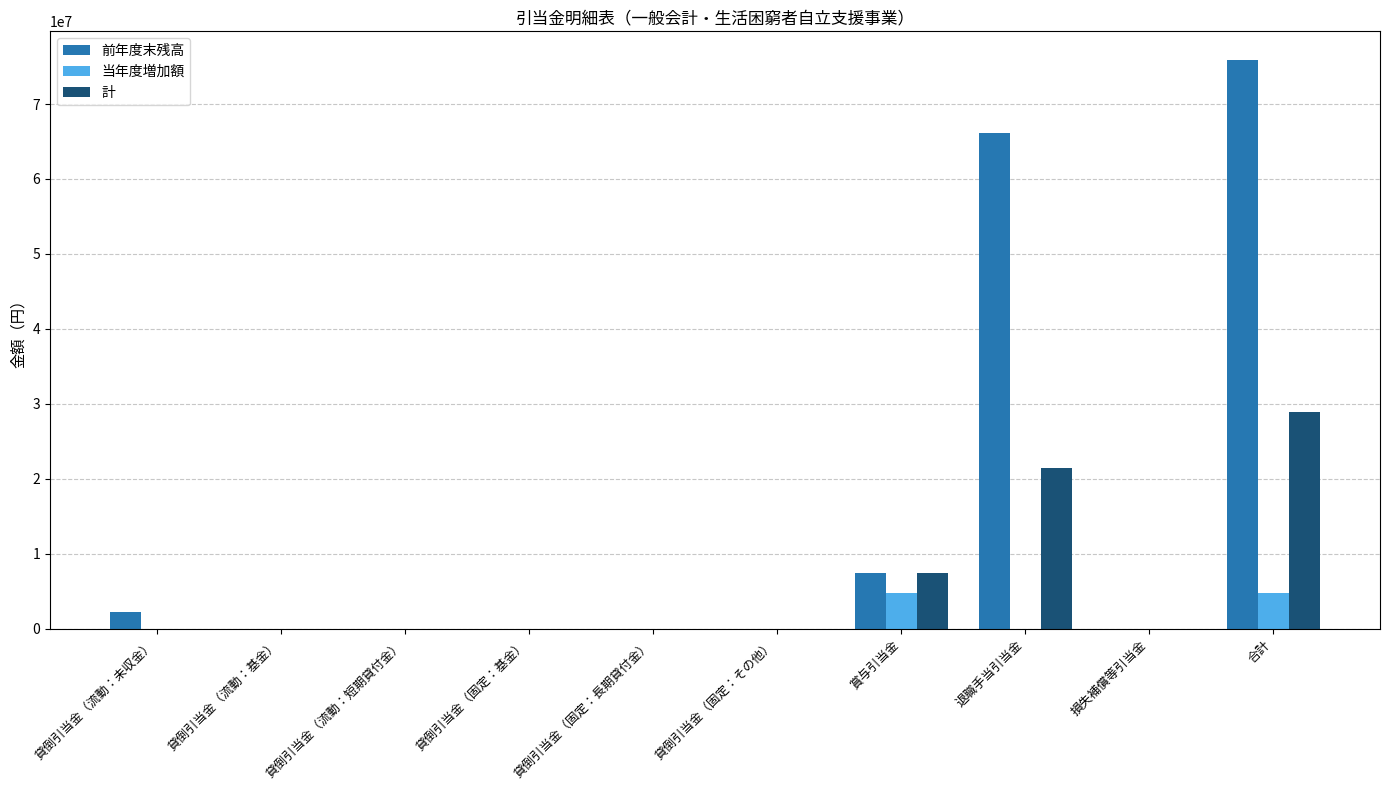

How many data points in 当年度増加額 are above 0?

2